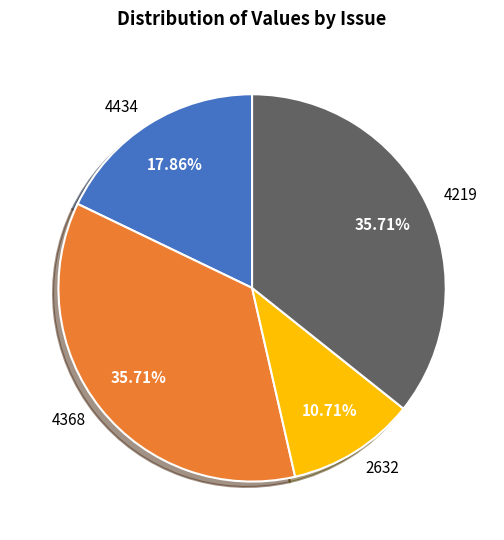

What is the smallest slice in the pie chart?

2632